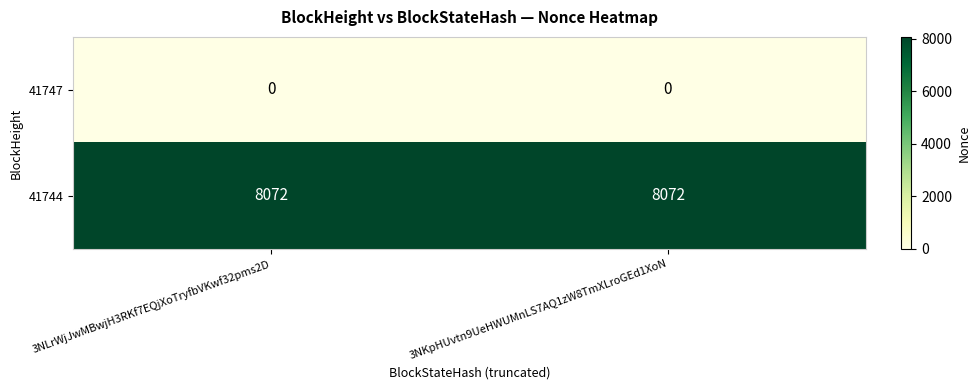

Reading left to right, transcribe all the data shown in this chart.

41747: 3NLrWjJwMBwjH3RKf7EQjXoTryfbVKwf32pms2D=0	3NKpHUvtn9UeHWUMnLS7AQ1zW8TmXLroGEd1XoN=0
41744: 3NLrWjJwMBwjH3RKf7EQjXoTryfbVKwf32pms2D=8072	3NKpHUvtn9UeHWUMnLS7AQ1zW8TmXLroGEd1XoN=8072